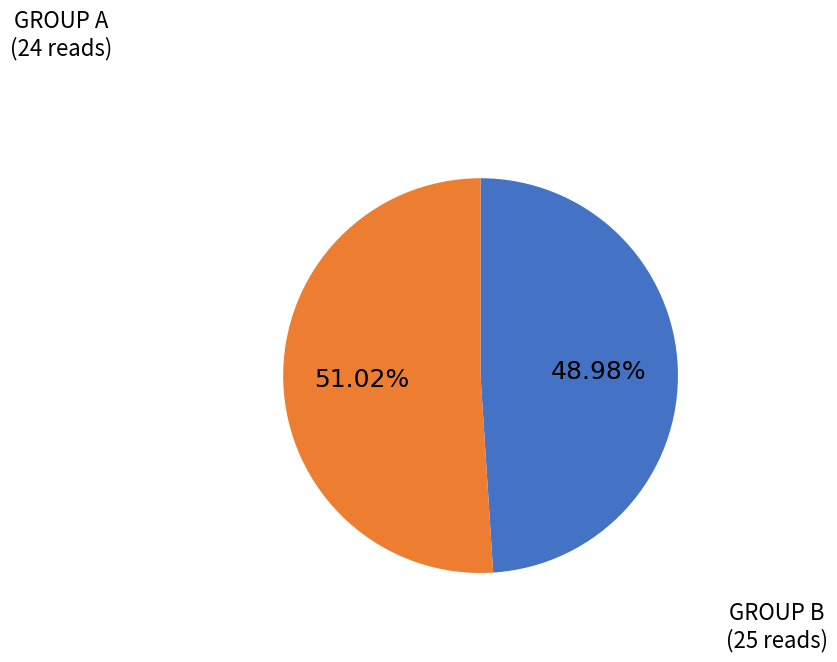

Does any single category account for the majority?

Yes